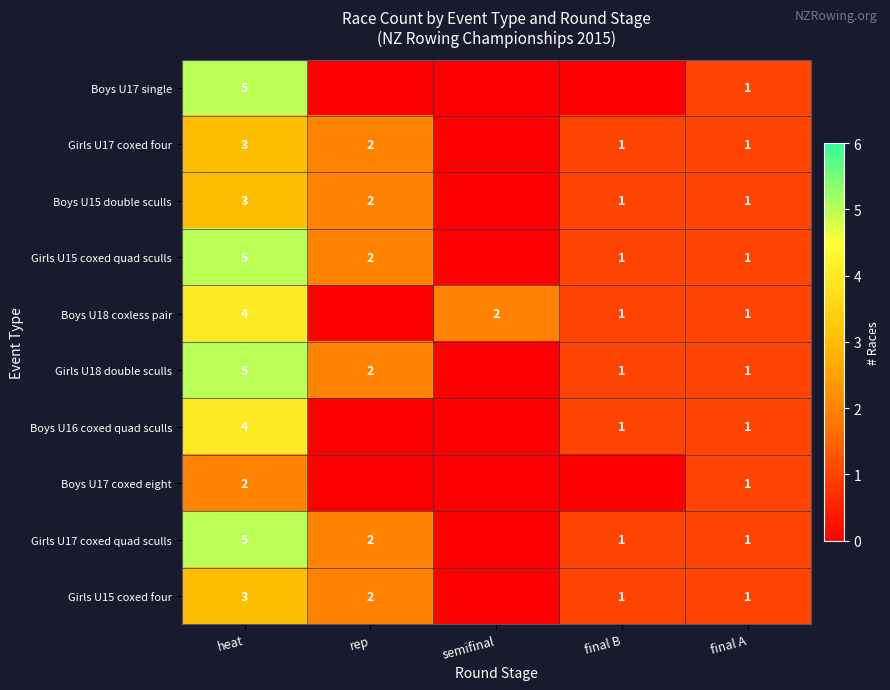

True or false: Girls U15 coxed quad sculls has a value of 2 at heat.

False